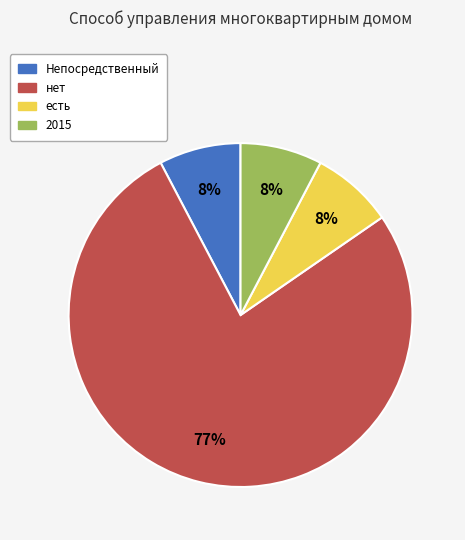

Which has a higher value, нет or 2015?

нет